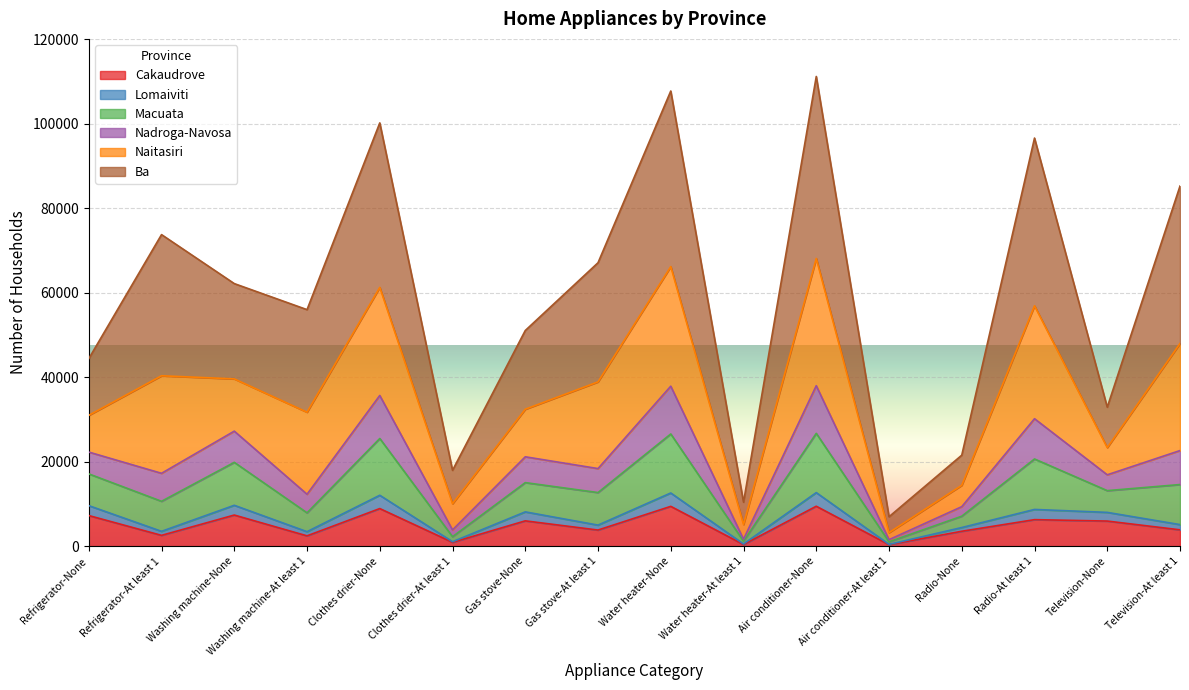

The Ba series shows 103044 at Refrigerator-At least 1. True or false?

False